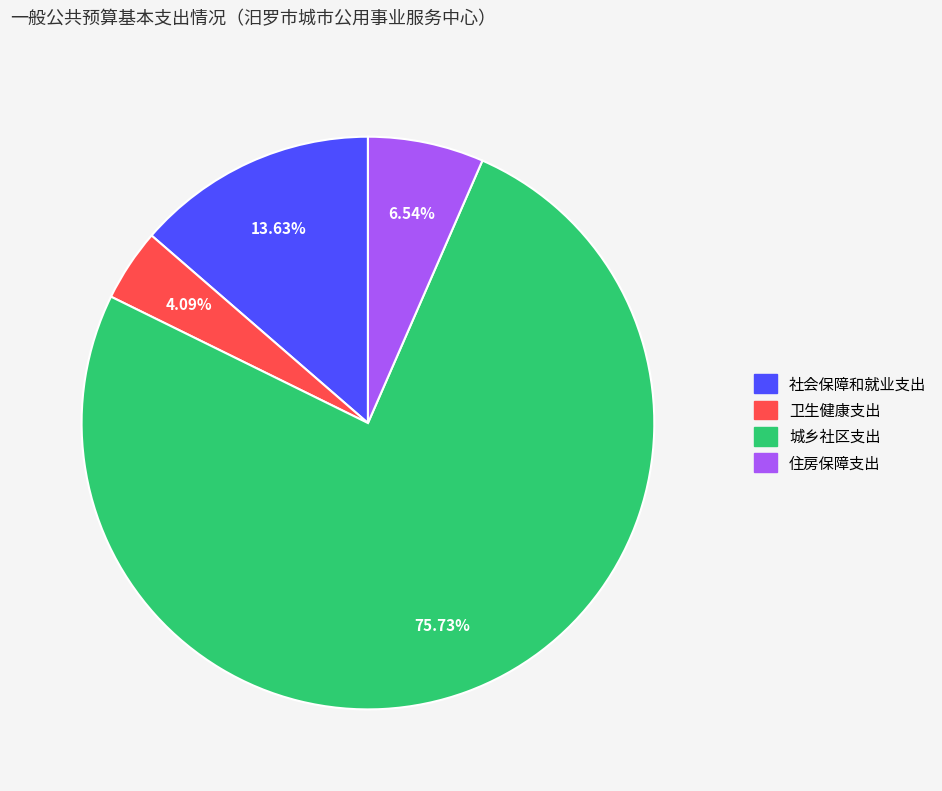

What is the smallest slice in the pie chart?

卫生健康支出